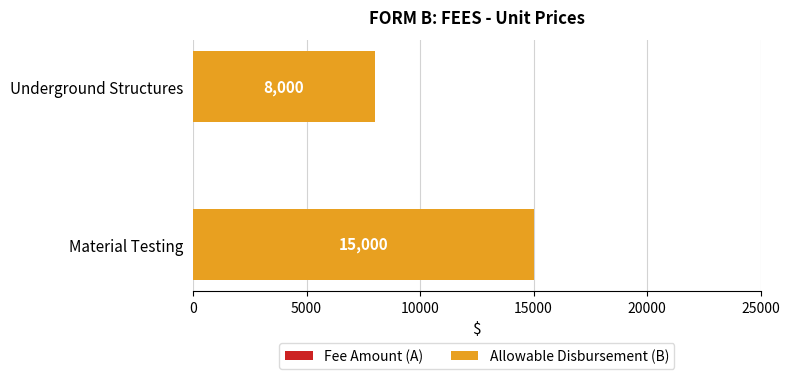

Approximately how many times larger is the value at Material Testing compared to Underground Structures?

1.9